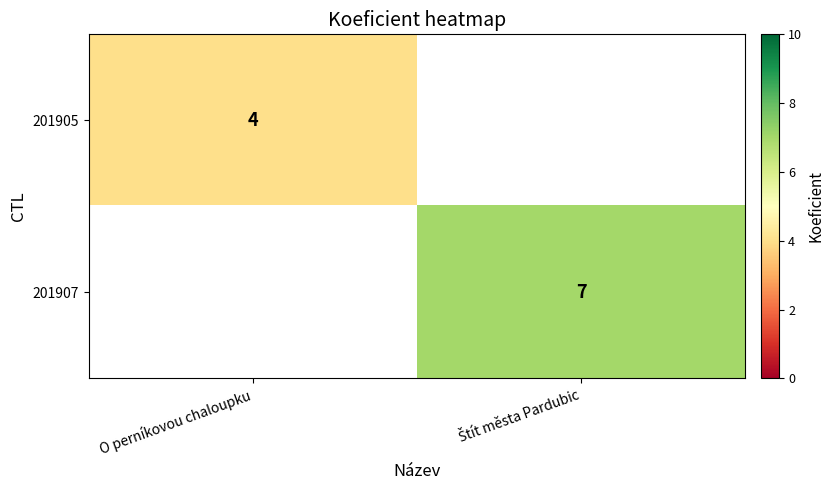

Is it true that 201905 equals 2 at O perníkovou chaloupku?

False